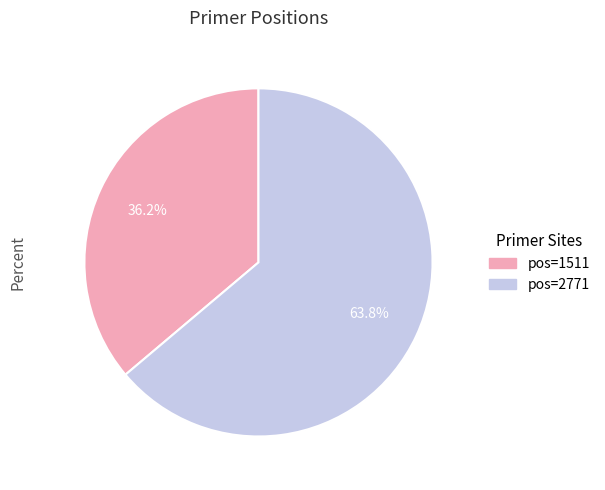

To the nearest percent, what percentage of the pie is pos=2771?

64%